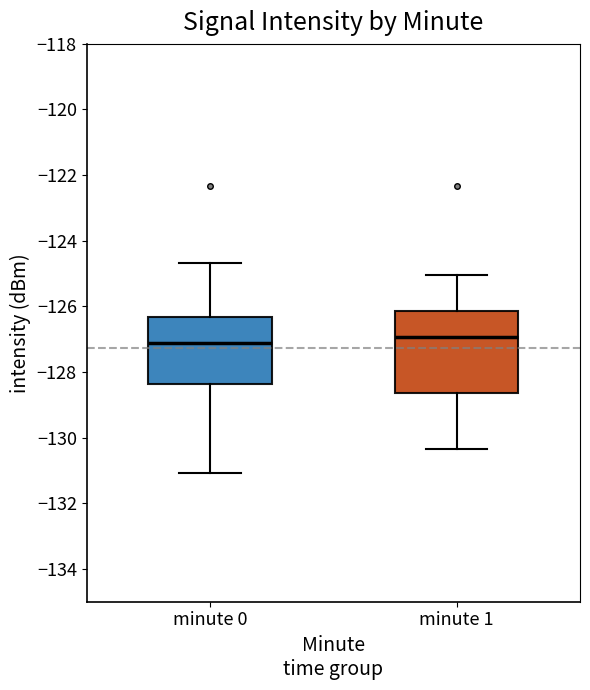

Reading left to right, read every box against the y-axis: the position of its median line, the range the box covers, and the ends of its whiskers. The values are not printed on the chart, so give them approximately, as read against the axis.

minute 0: median -127.2, box -128.4 to -126.4, whiskers -131.0 to -124.6
minute 1: median -127.0, box -128.6 to -126.2, whiskers -130.4 to -125.0